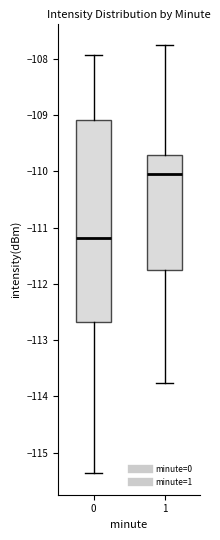

Where is the lower edge of the box at x = 1 on the y-axis? The values are not printed on the chart, so give them approximately, as read against the axis.

-111.8